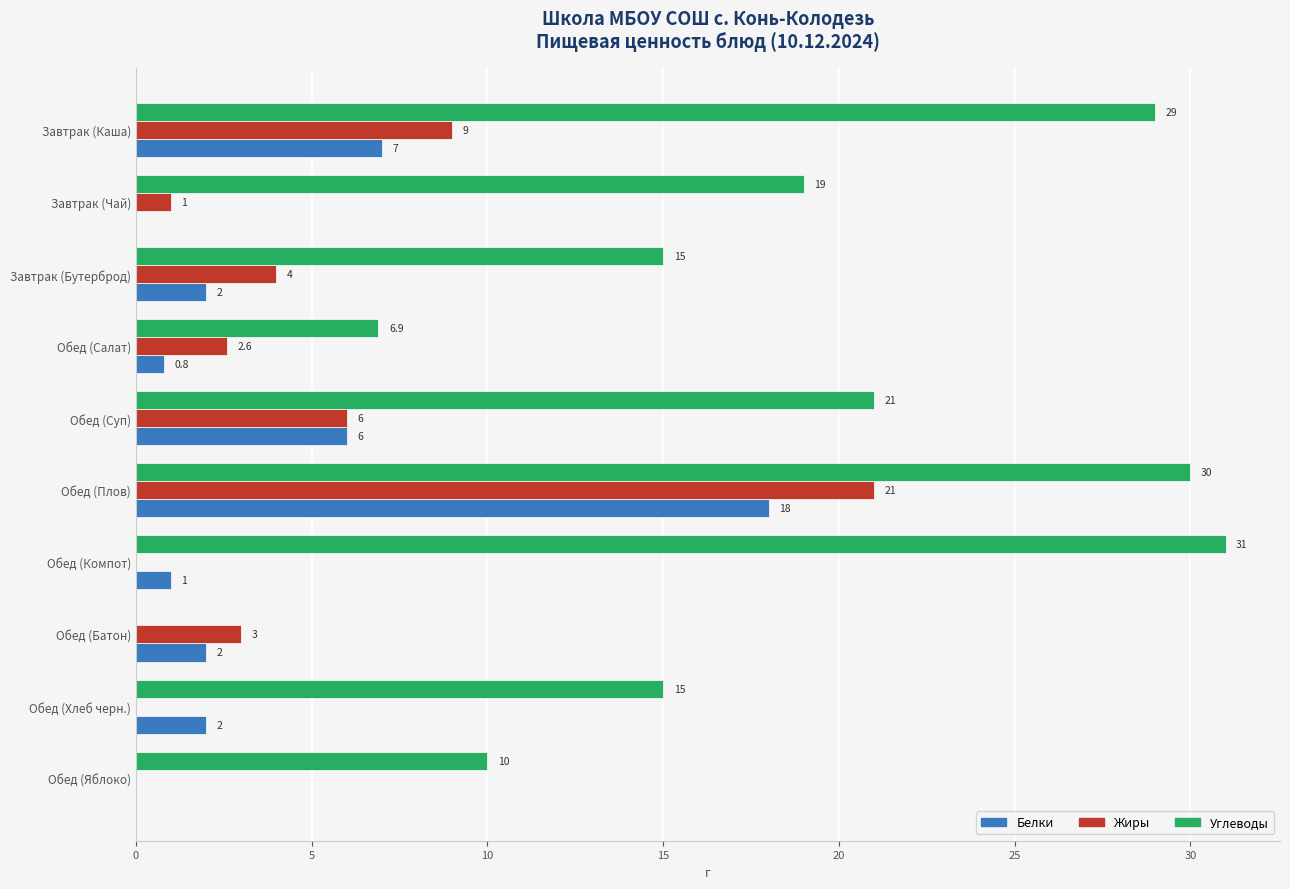

Is the value of Белки at Завтрак (Бутерброд) greater than the value of Жиры at Обед (Хлеб черн.)?

Yes